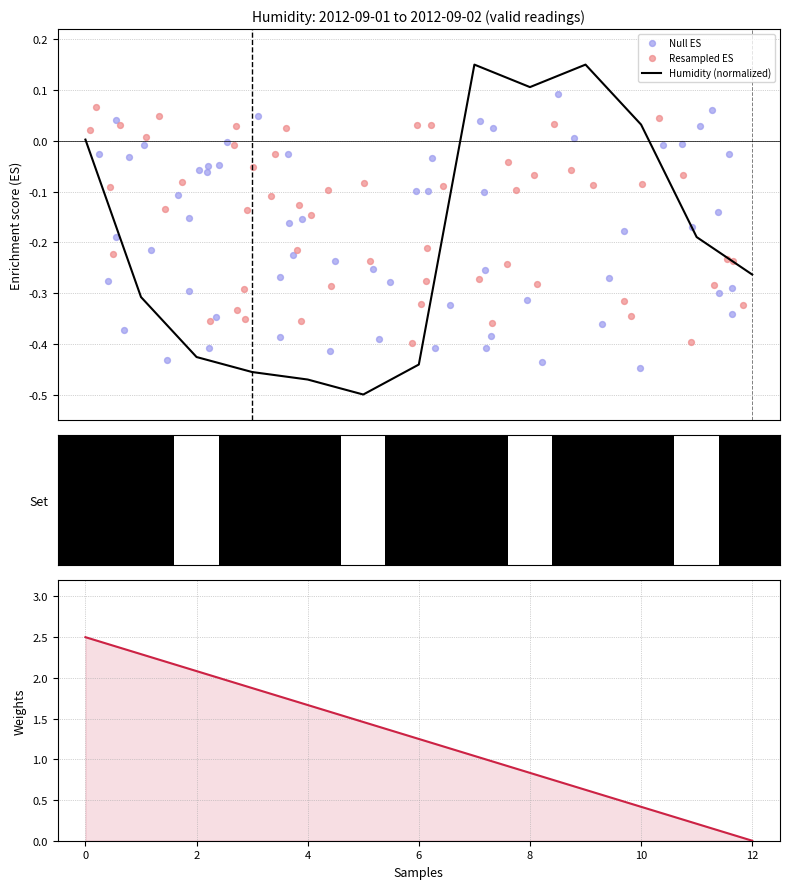

Between 2012-09-02 08:00 and 2012-09-02 11:00, which is larger?

2012-09-02 08:00